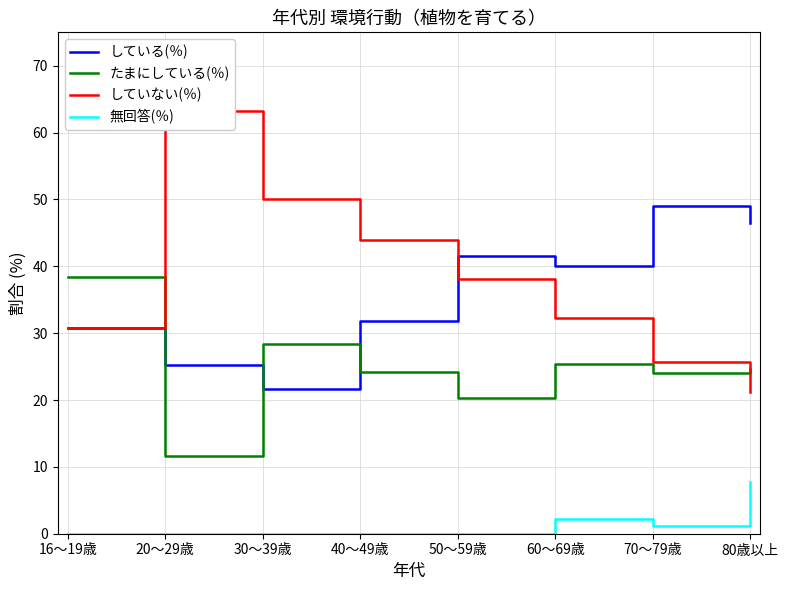

Reading left to right, list all the values displayed in this chart.

している(％): 16～19歳=30.8	20～29歳=25.3	30～39歳=21.7	40～49歳=31.9	50～59歳=41.5	60～69歳=40.1	70～79歳=49.0	80歳以上=46.5
たまにしている(％): 16～19歳=38.5	20～29歳=11.6	30～39歳=28.3	40～49歳=24.2	50～59歳=20.4	60～69歳=25.4	70～79歳=24.1	80歳以上=24.6
していない(％): 16～19歳=30.8	20～29歳=63.2	30～39歳=50.0	40～49歳=44.0	50～59歳=38.1	60～69歳=32.3	70～79歳=25.7	80歳以上=21.1
無回答(％): 16～19歳=0.0	20～29歳=0.0	30～39歳=0.0	40～49歳=0.0	50～59歳=0.0	60～69歳=2.2	70～79歳=1.2	80歳以上=7.7